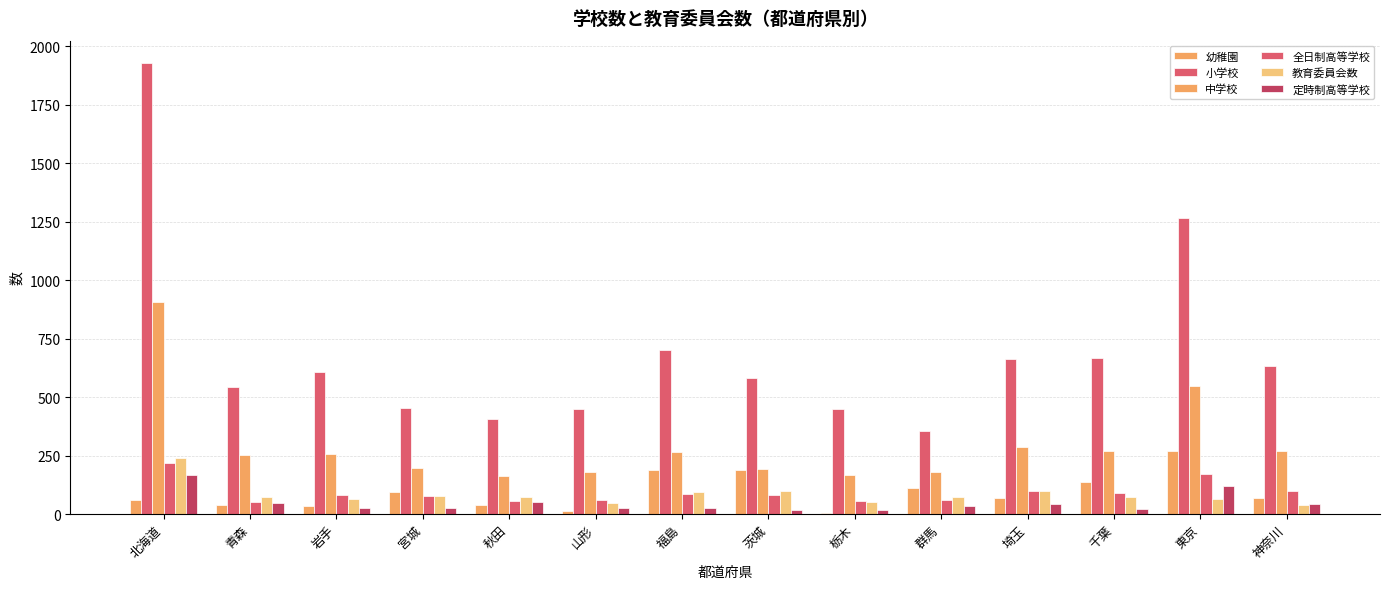

How many groups of bars are there?

14